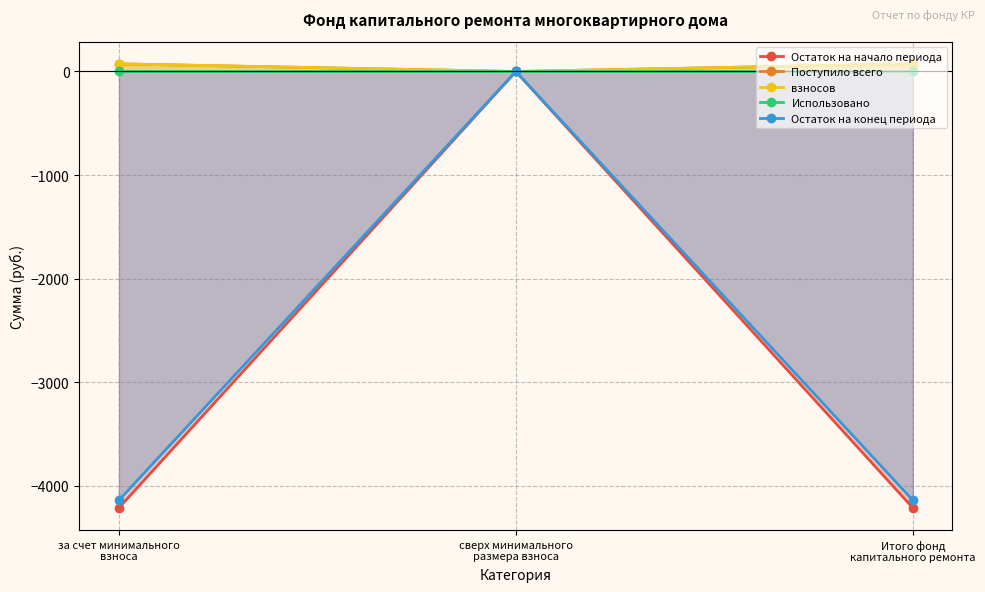

What position from the left is за счет минимального
взноса?

1